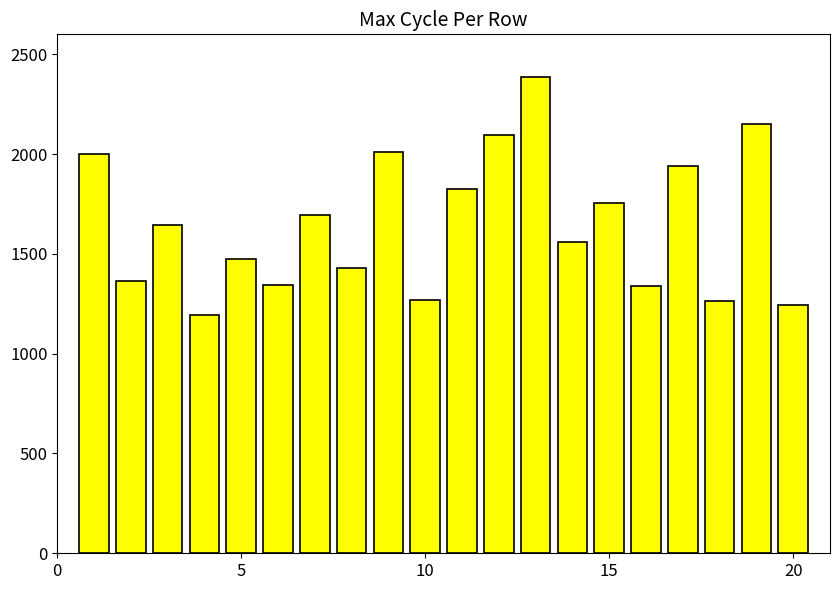

What is the value of the 12th bar from the left?

2094